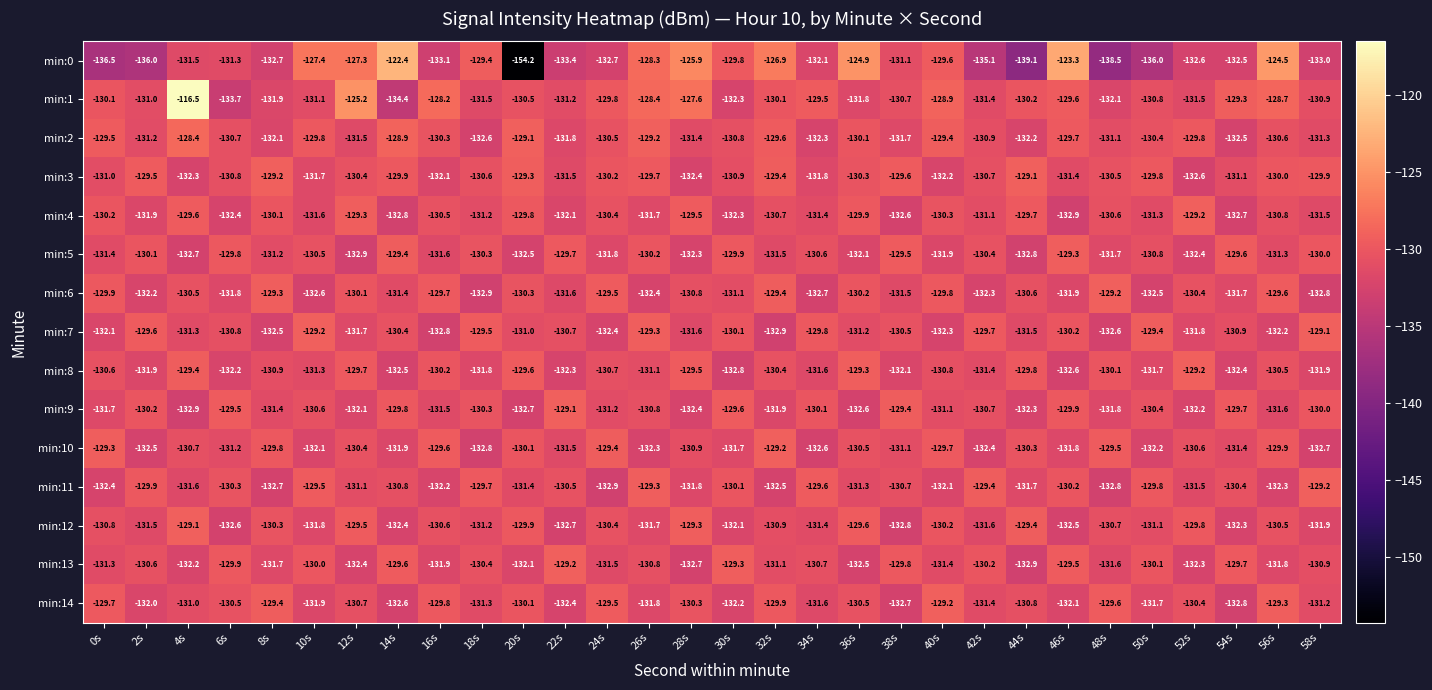

At which label is min:13 closest to -131?

32s